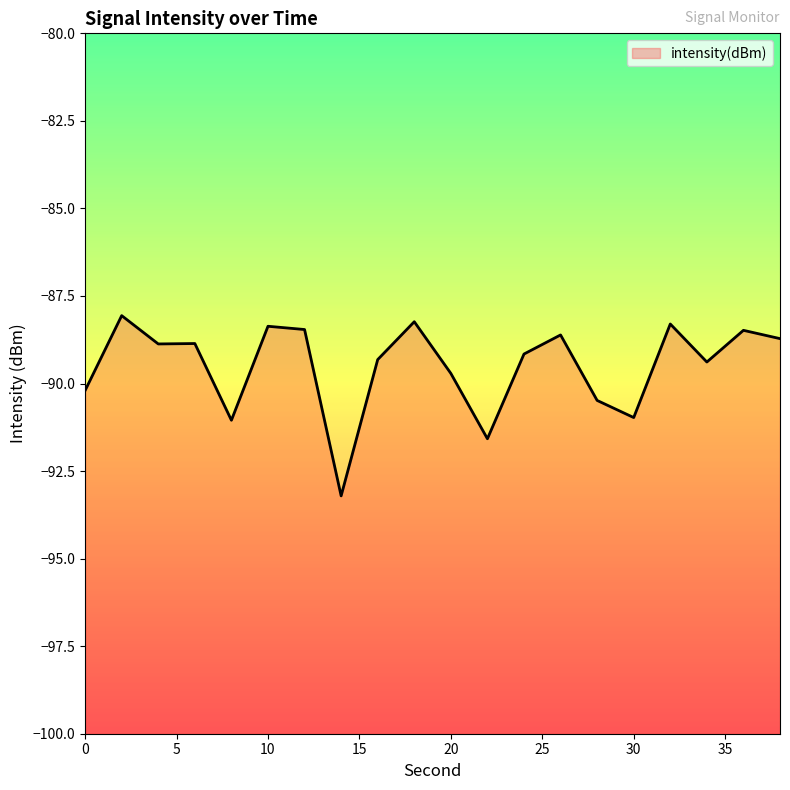

Count the number of categories in the chart.

20